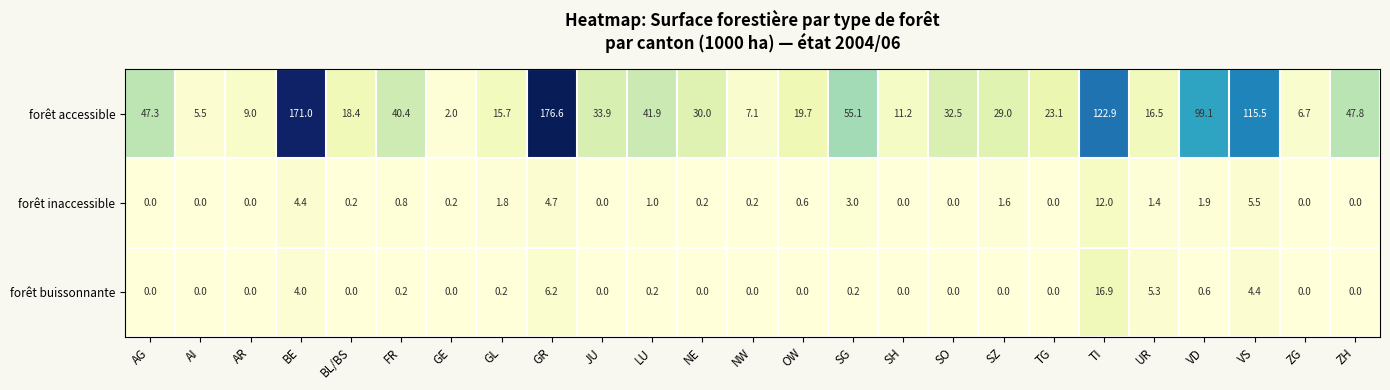

Which series has the widest spread of values?

forêt accessible